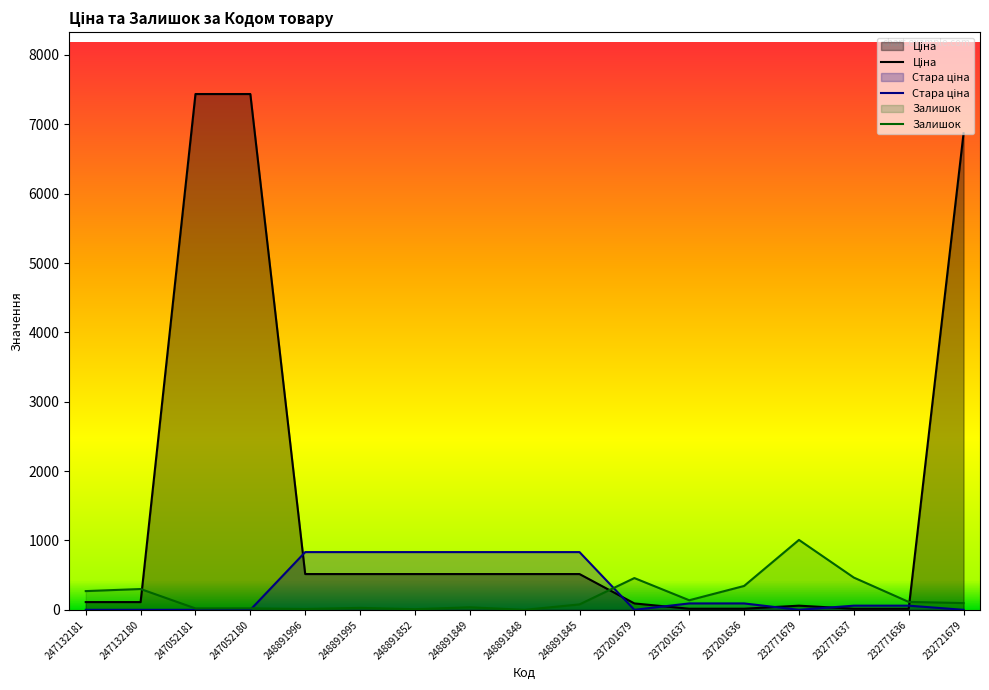

What is the label of the 15th point from the right?

247052181